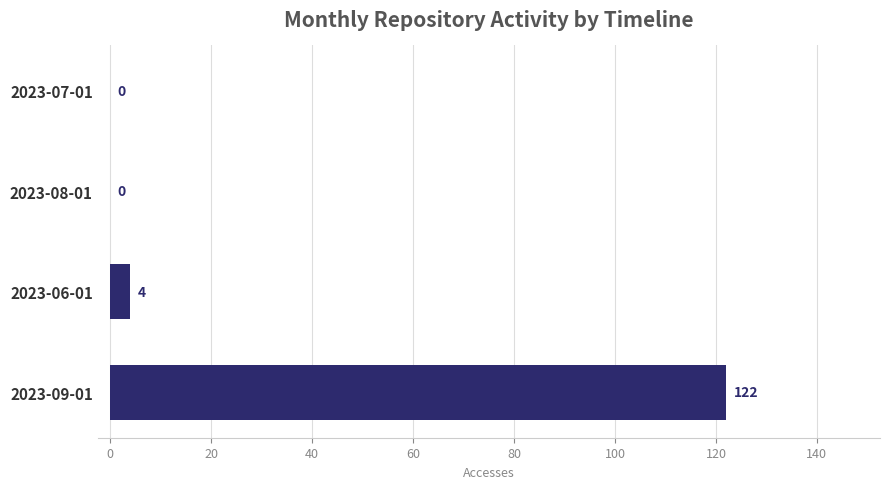

Which has a higher value, 2023-07-01 or 2023-09-01?

2023-09-01